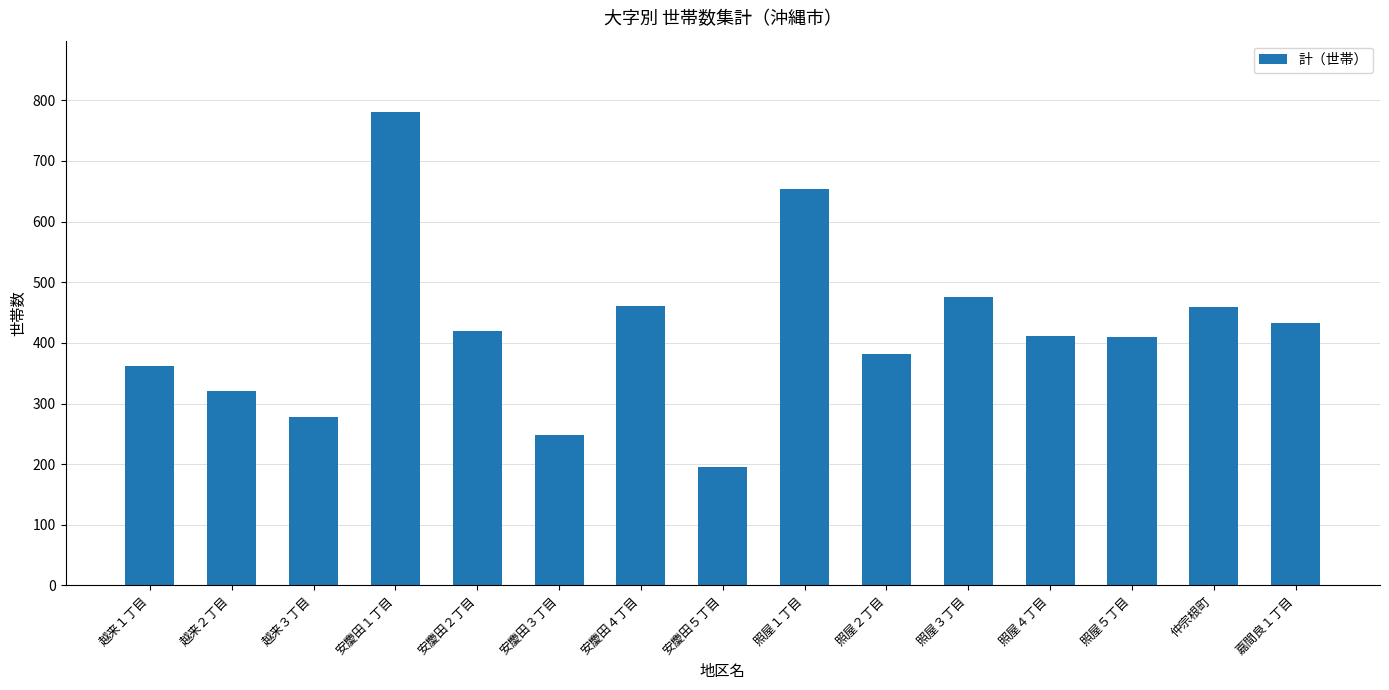

What position from the right is 越来３丁目?

13